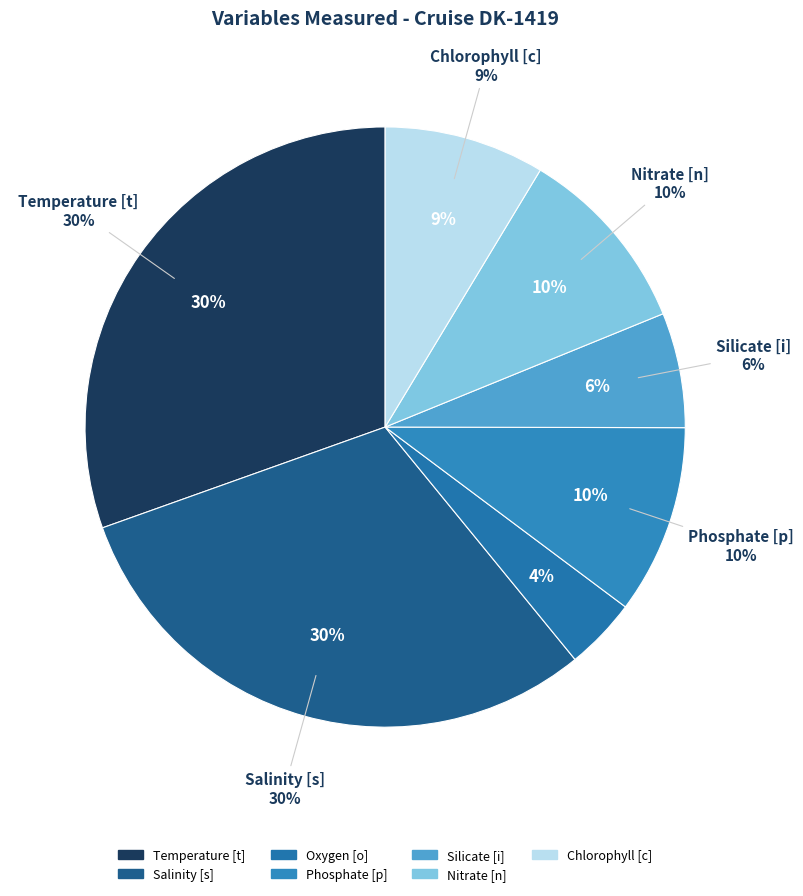

Does Phosphate [p] account for over 50% of the chart?

No